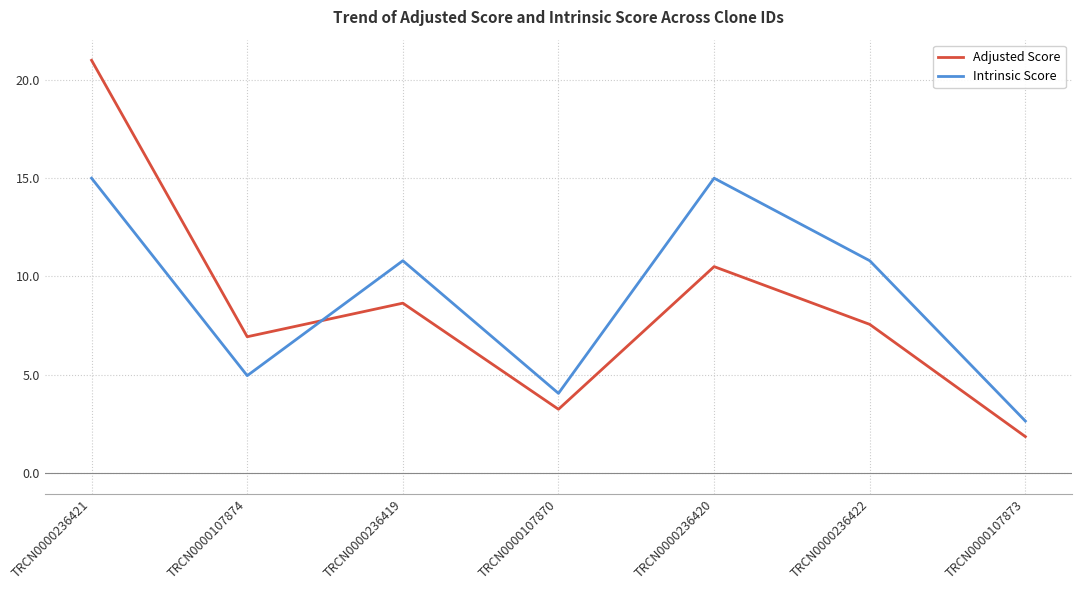

What position from the right is TRCN0000236419?

5